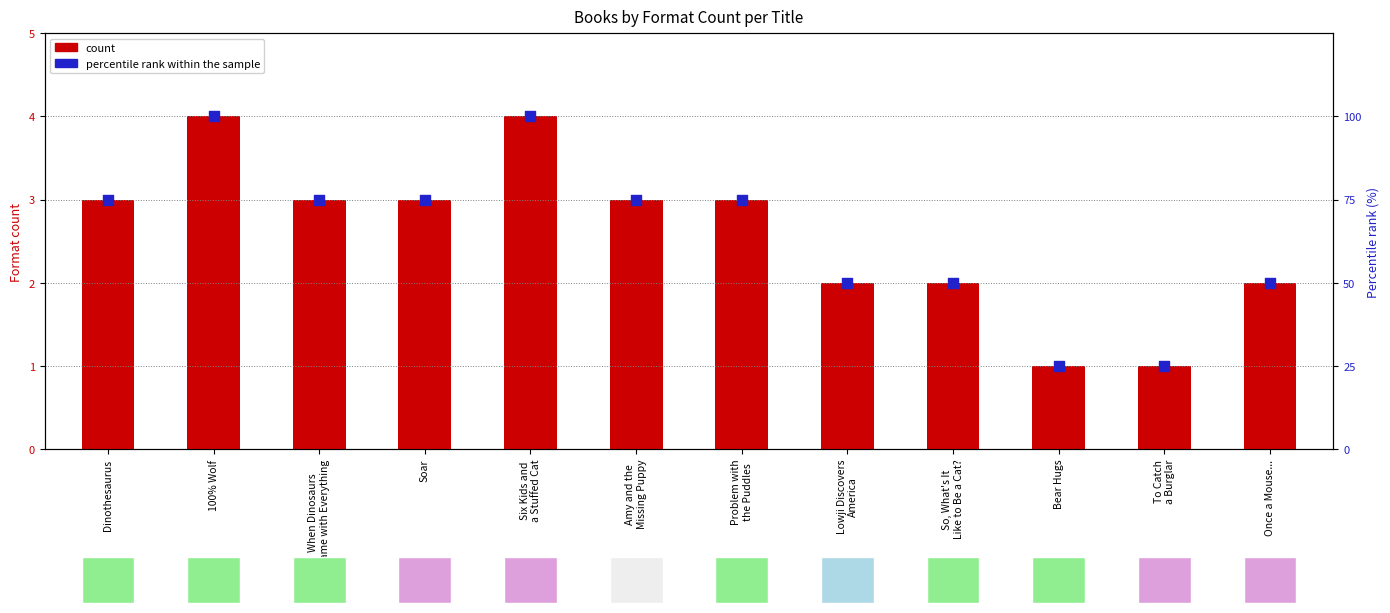

At how many categories does at least one series exceed 37?

10